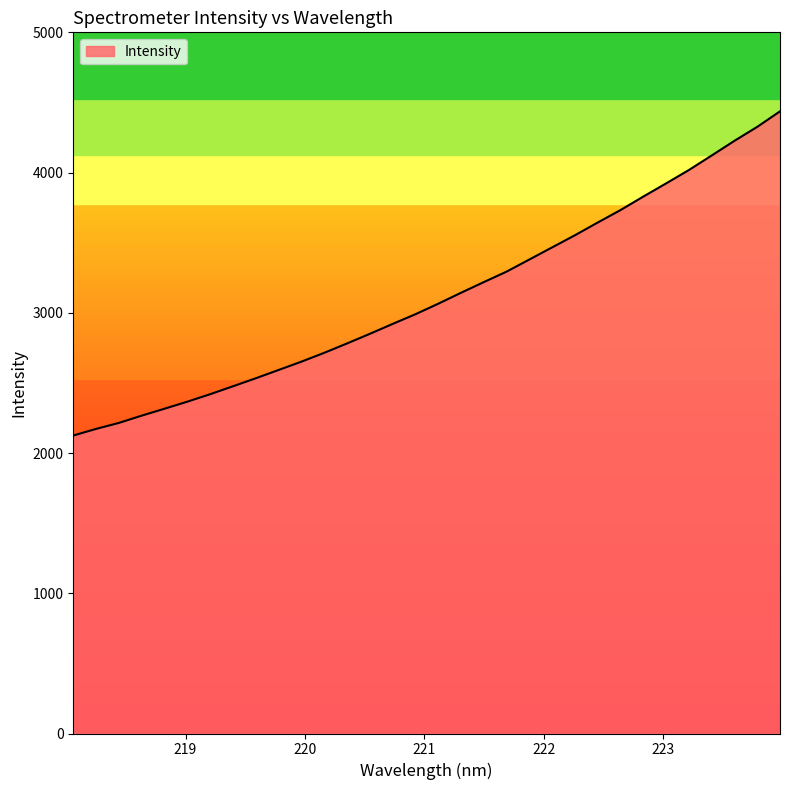

What is the minimum value shown in the chart?

2125.0